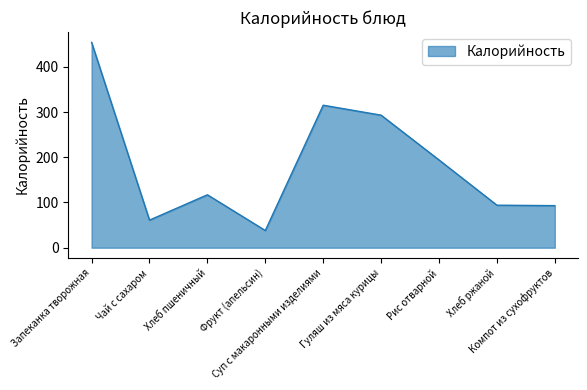

What is the greatest value displayed?

454